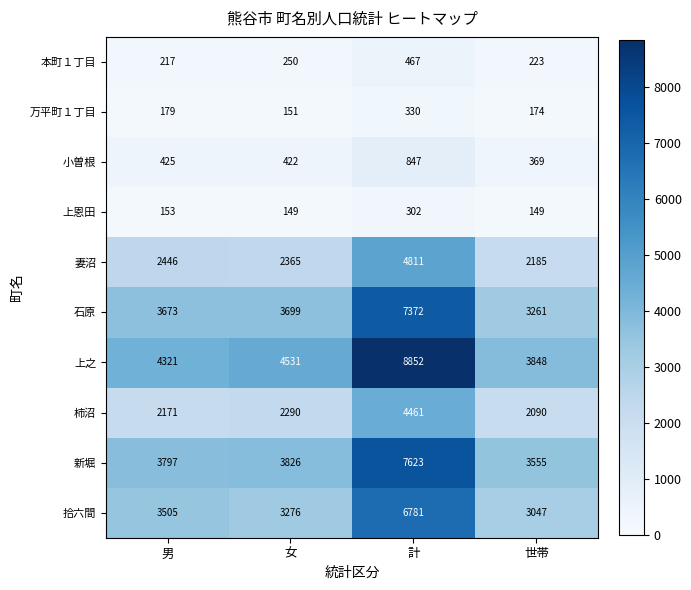

At which label is 柿沼 closest to 3275?

女